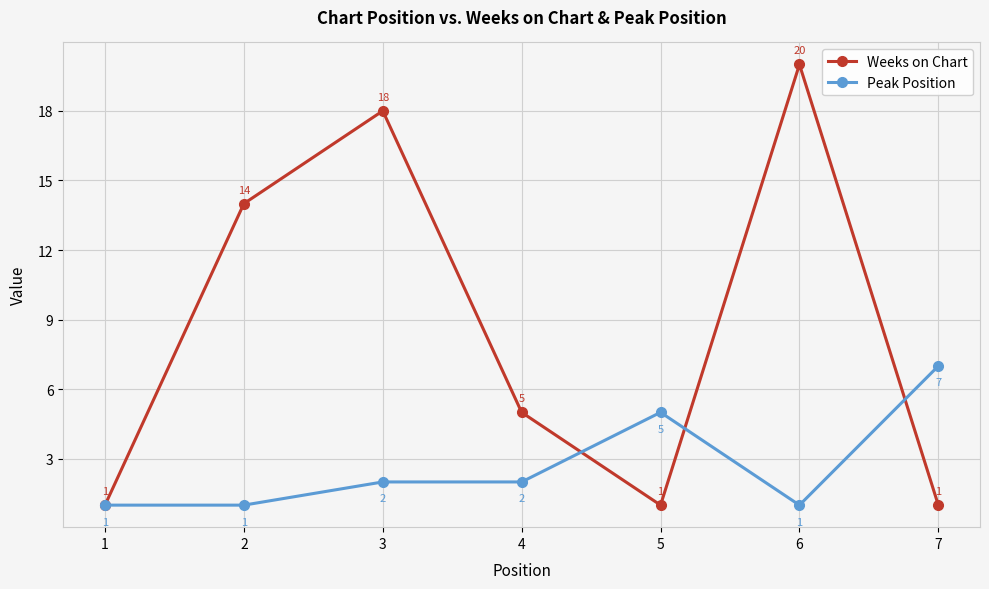

Reading left to right, what are all the values shown in this chart?

Weeks on Chart: 1=1	2=14	3=18	4=5	5=1	6=20	7=1
Peak Position: 1=1	2=1	3=2	4=2	5=5	6=1	7=7